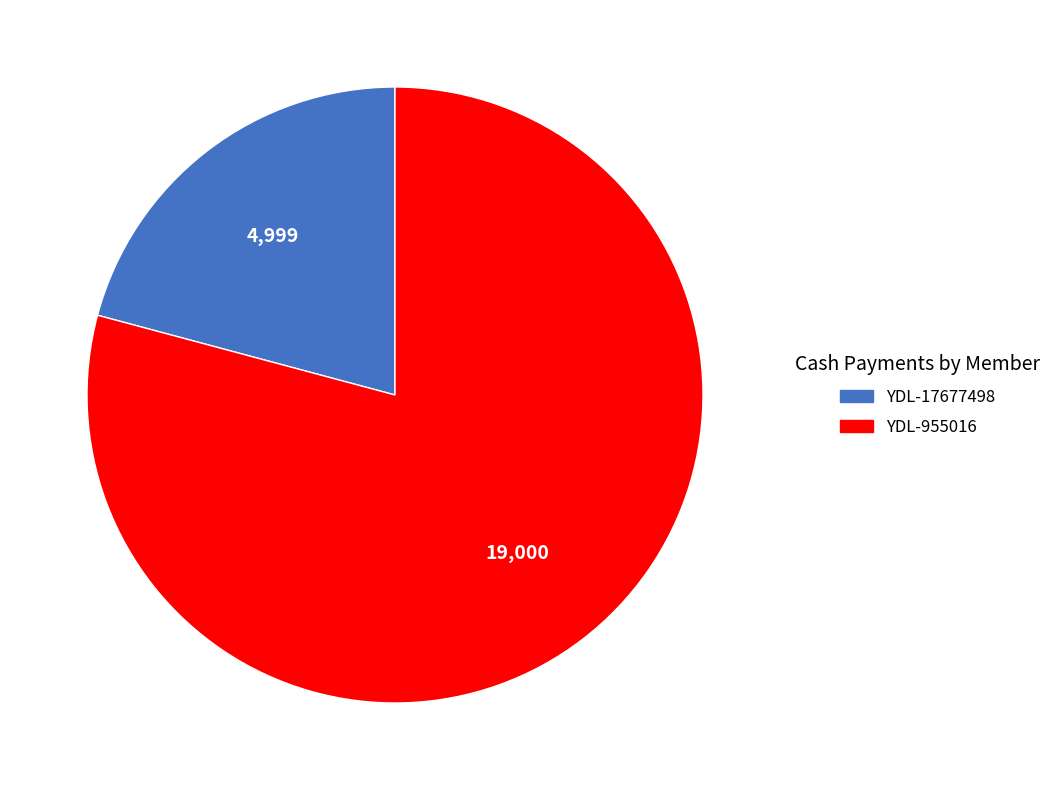

The YDL-955016 slice represents 79% of the pie. True or false?

True